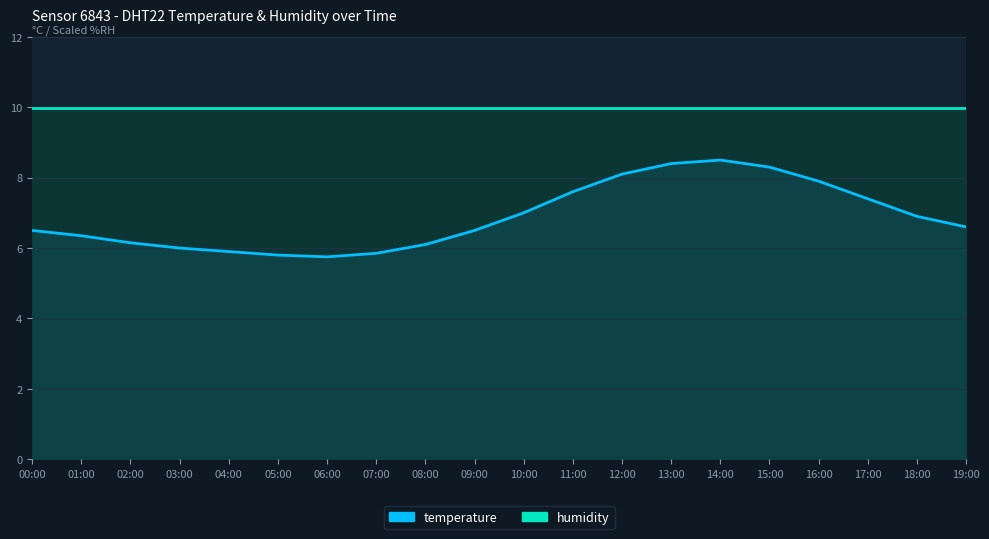

What is the change in value from 01:00 to 18:00?

+0.6